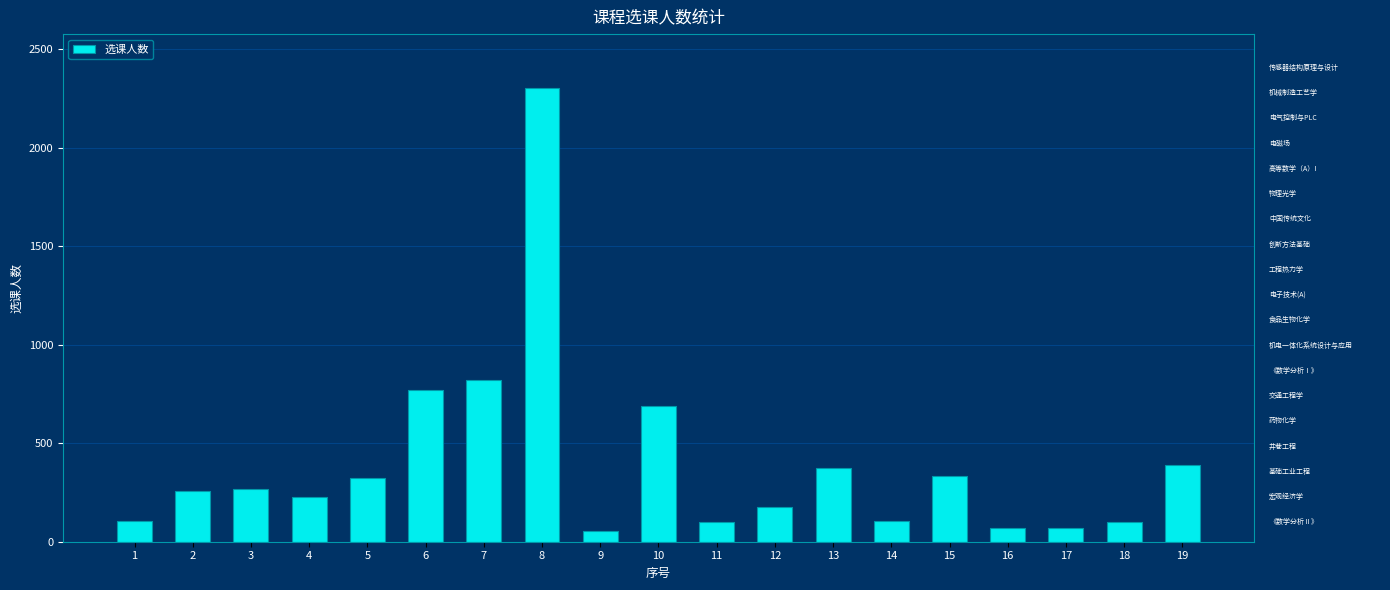

What is the smallest value displayed?

56